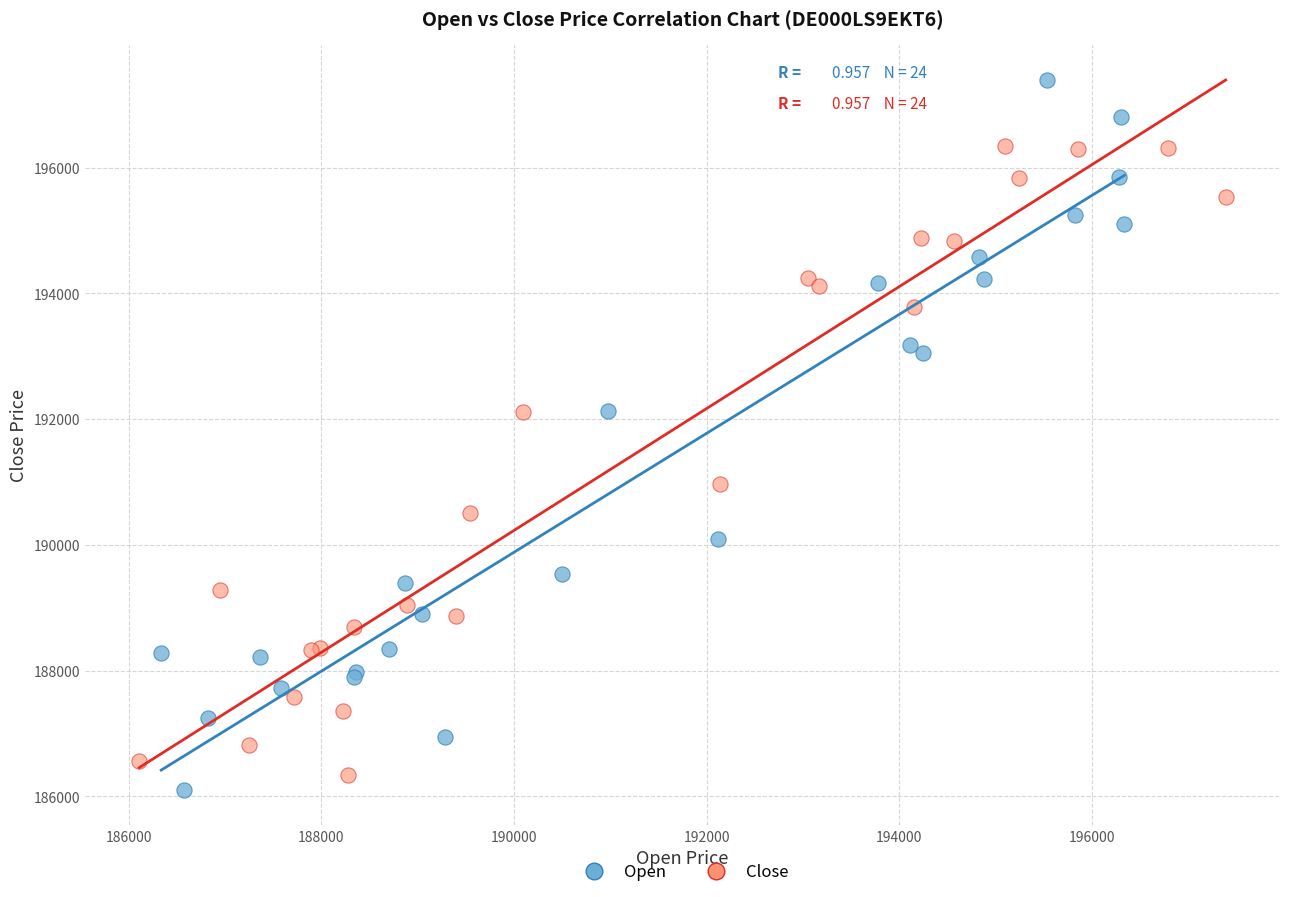

Which series has the largest Y range (max minus min)?

Open